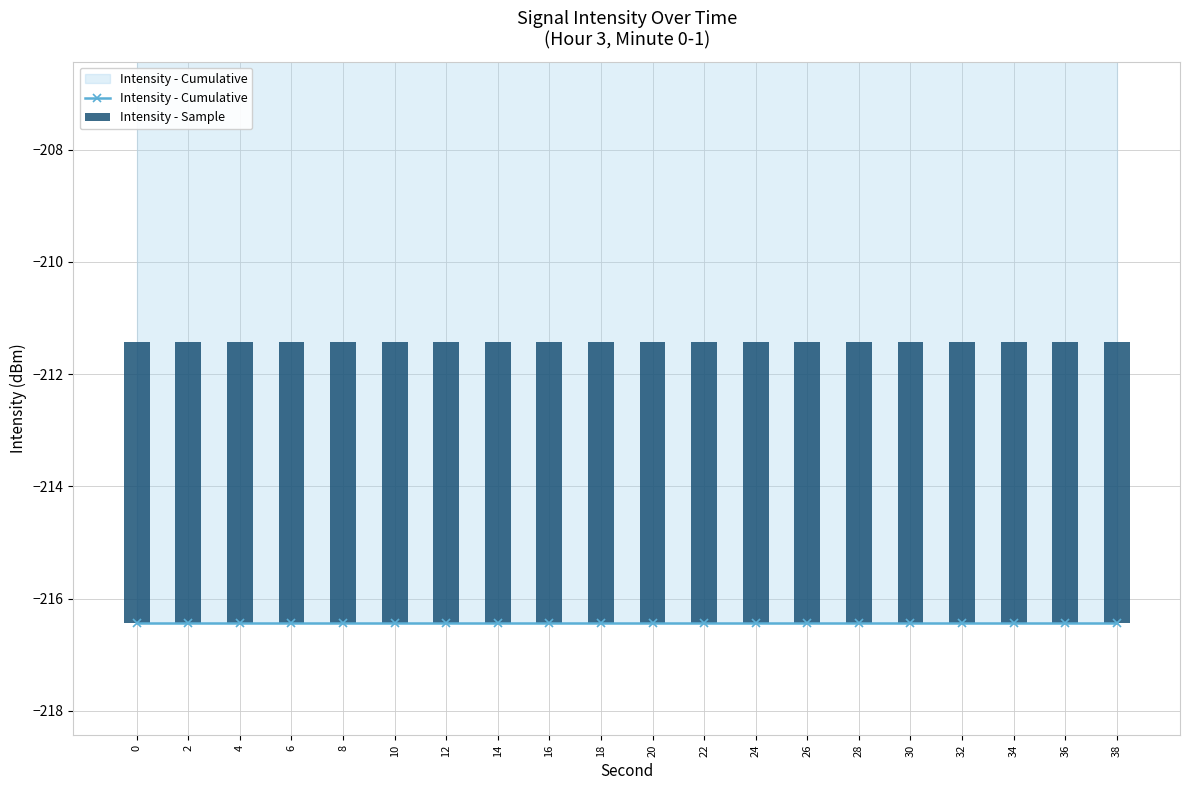

What is the sum of the Intensity - Cumulative values at 26 and 38?

-432.9